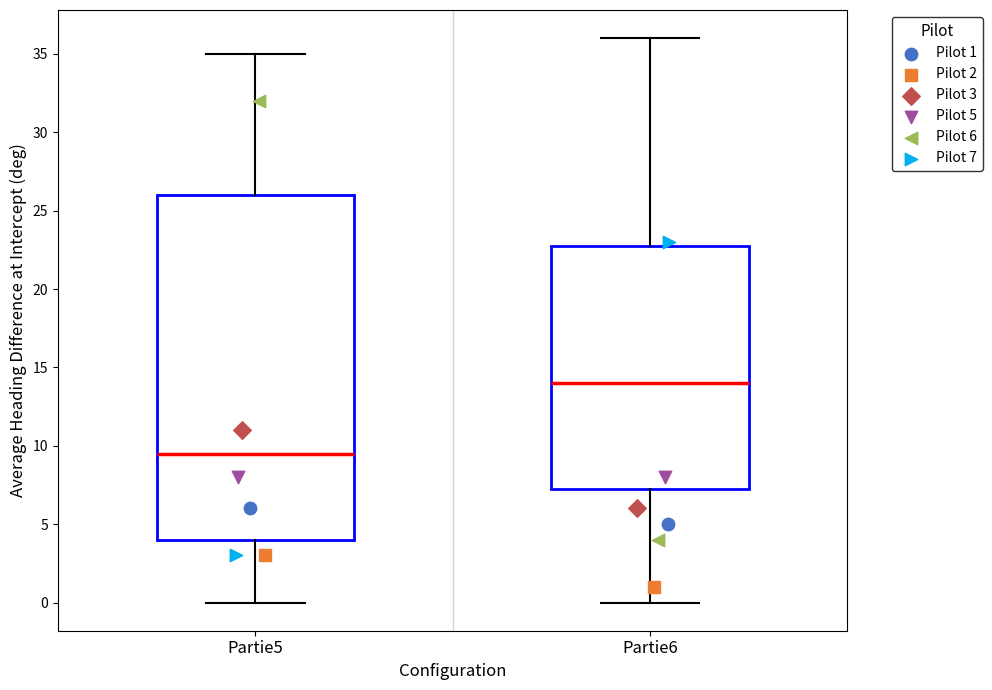

Which box has the lowest median line?

Partie5